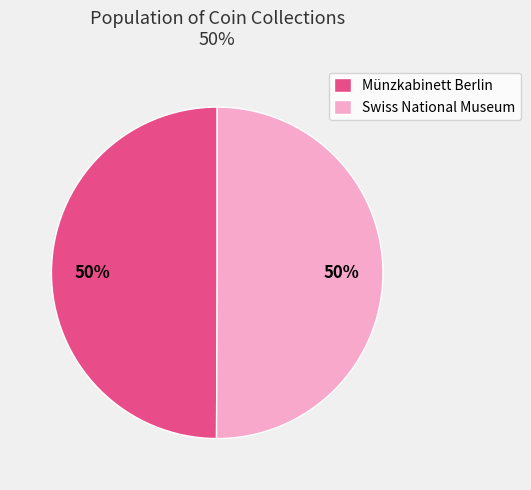

Count the number of slices in the pie.

2